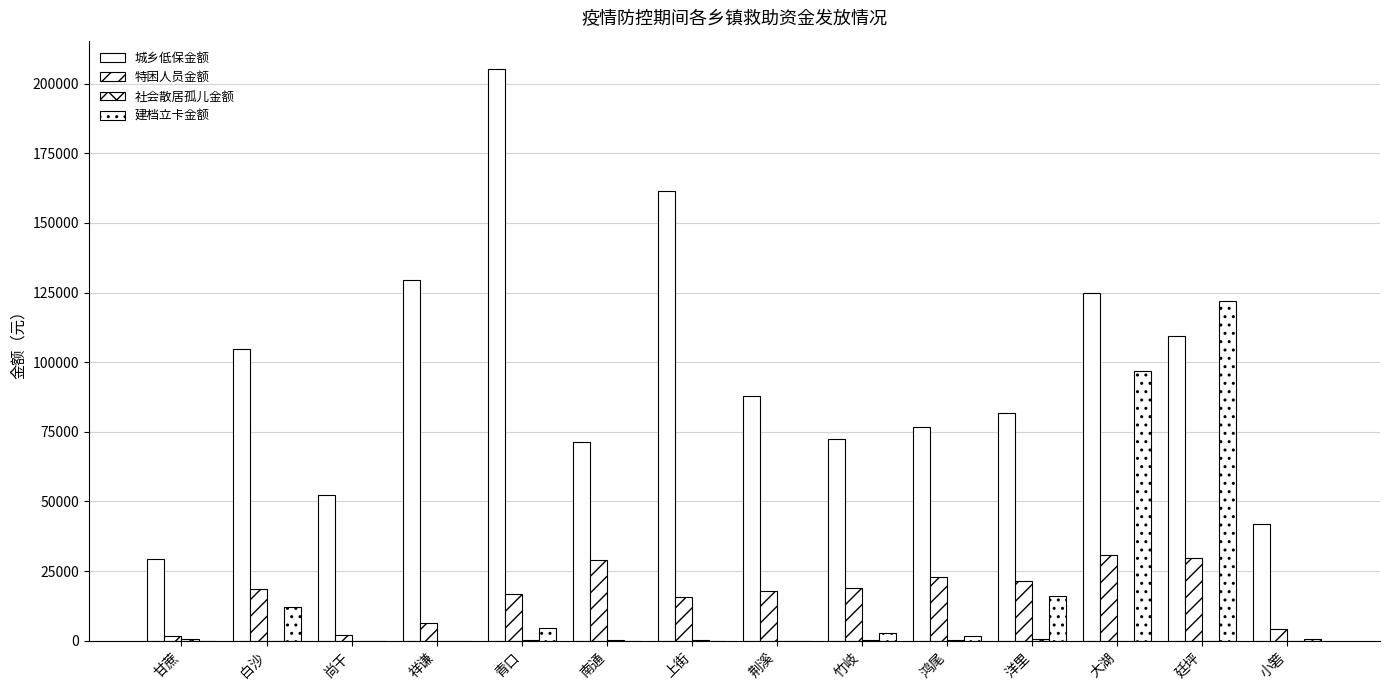

How many categories are shown in the chart?

14